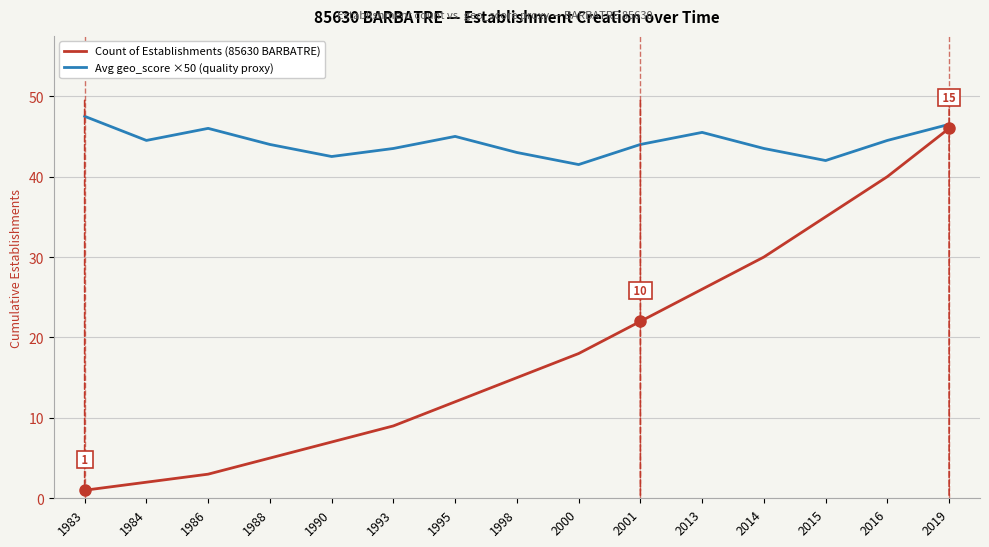

How many lines are shown in the chart?

2